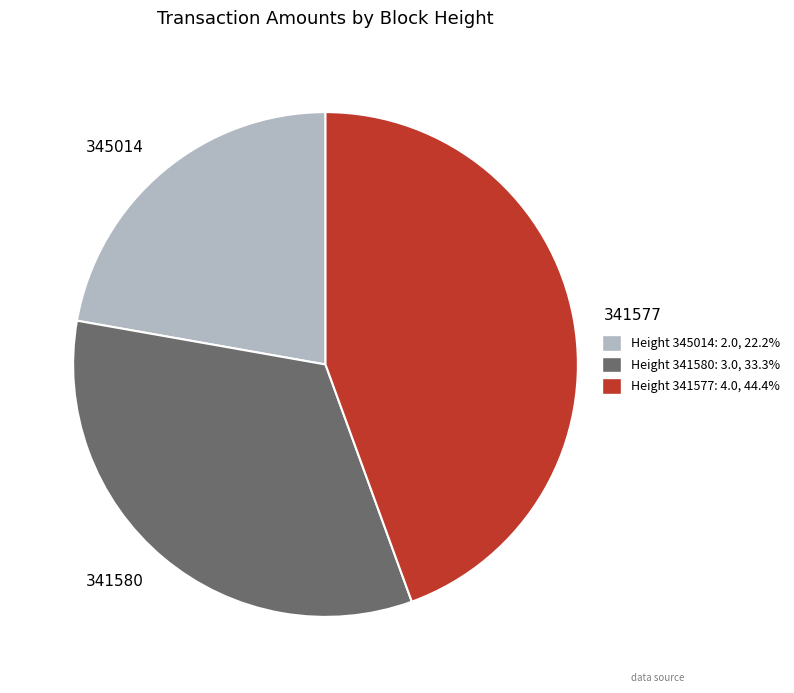

Which category has the smallest portion of the pie?

345014